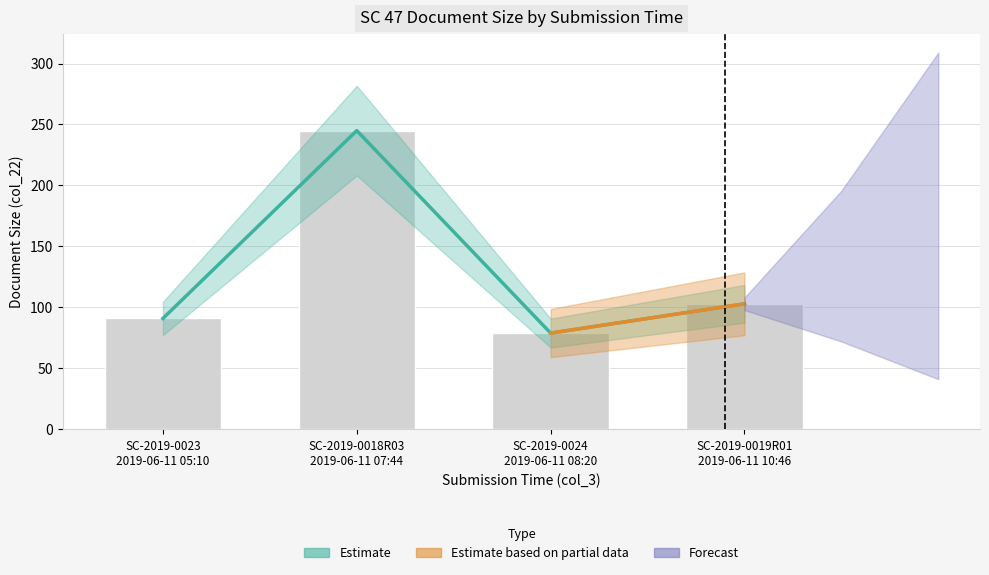

What is the value of the 3rd bar from the left?

79